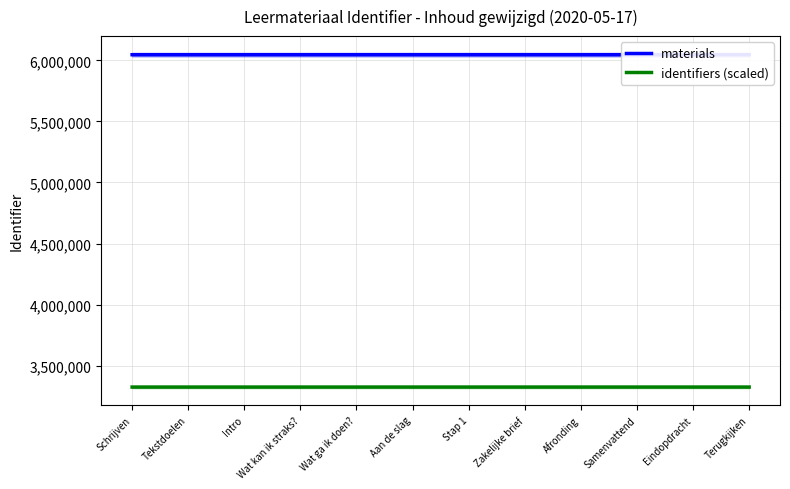

True or false: materials has more than 0 interior local peaks.

True